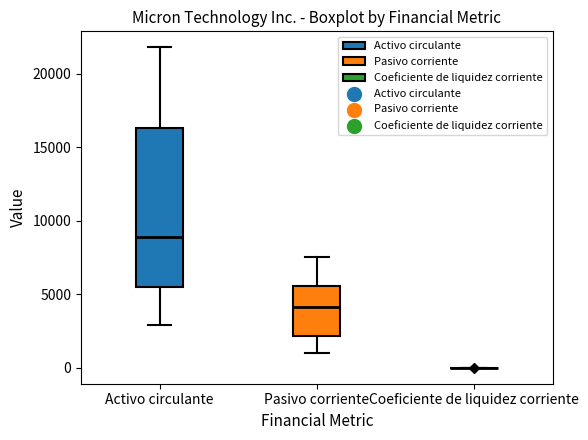

Where does the median line of the box for Activo circulante sit on the y-axis? The values are not printed on the chart, so give them approximately, as read against the axis.

9000